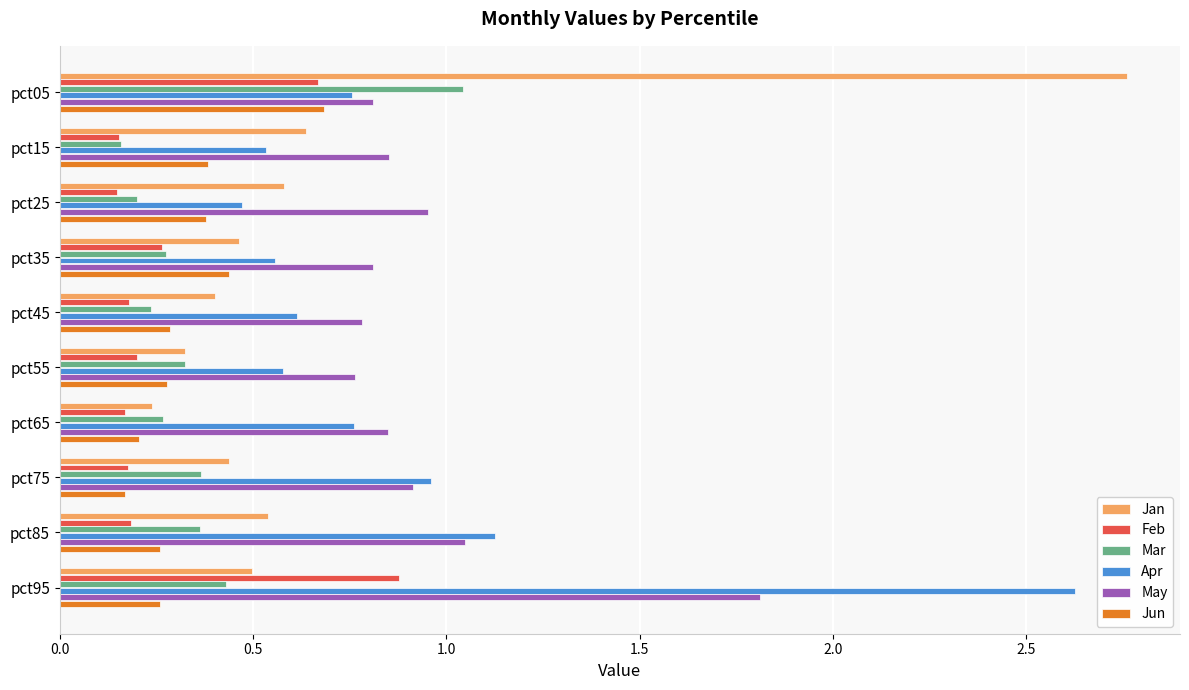

List the series in order of their peak value, highest first.

Jan, Apr, May, Mar, Feb, Jun